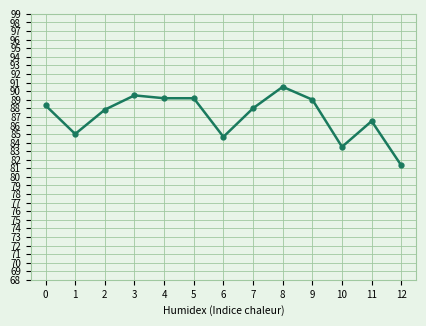

What value does the data have at 10?

83.5